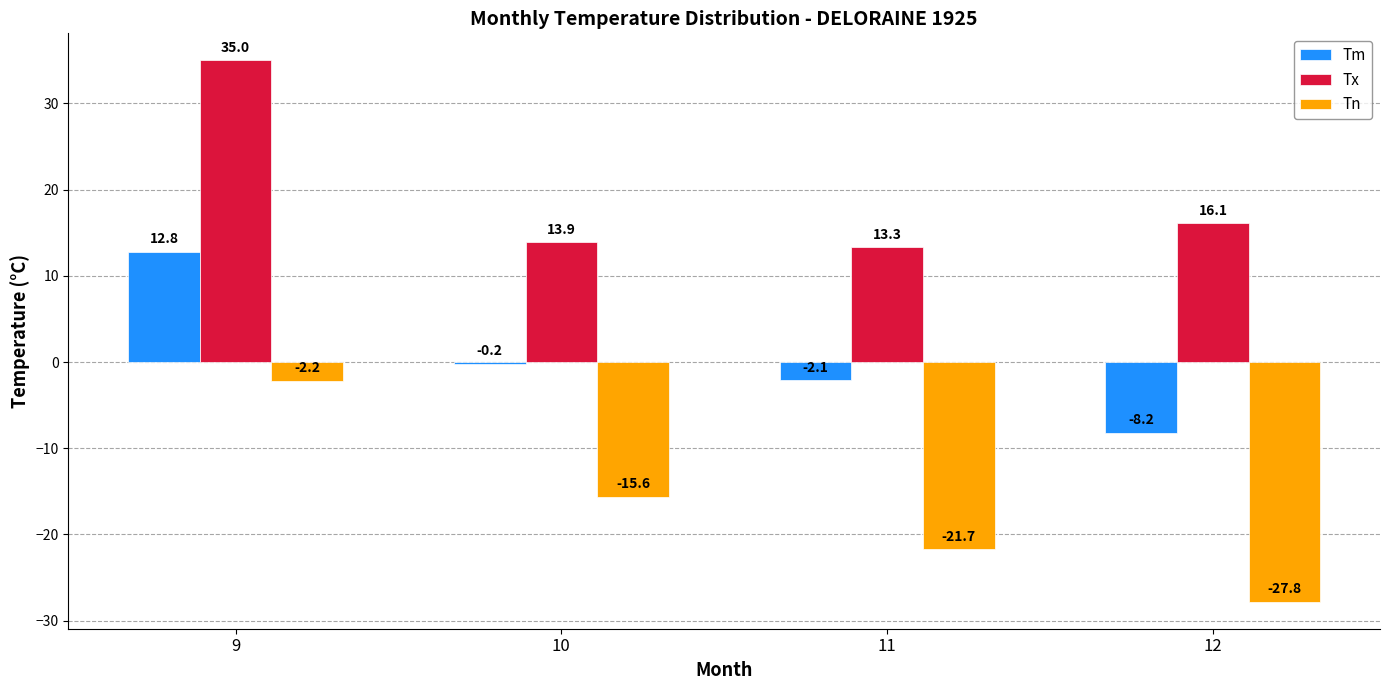

Where is Tm nearest to the value 2?

10